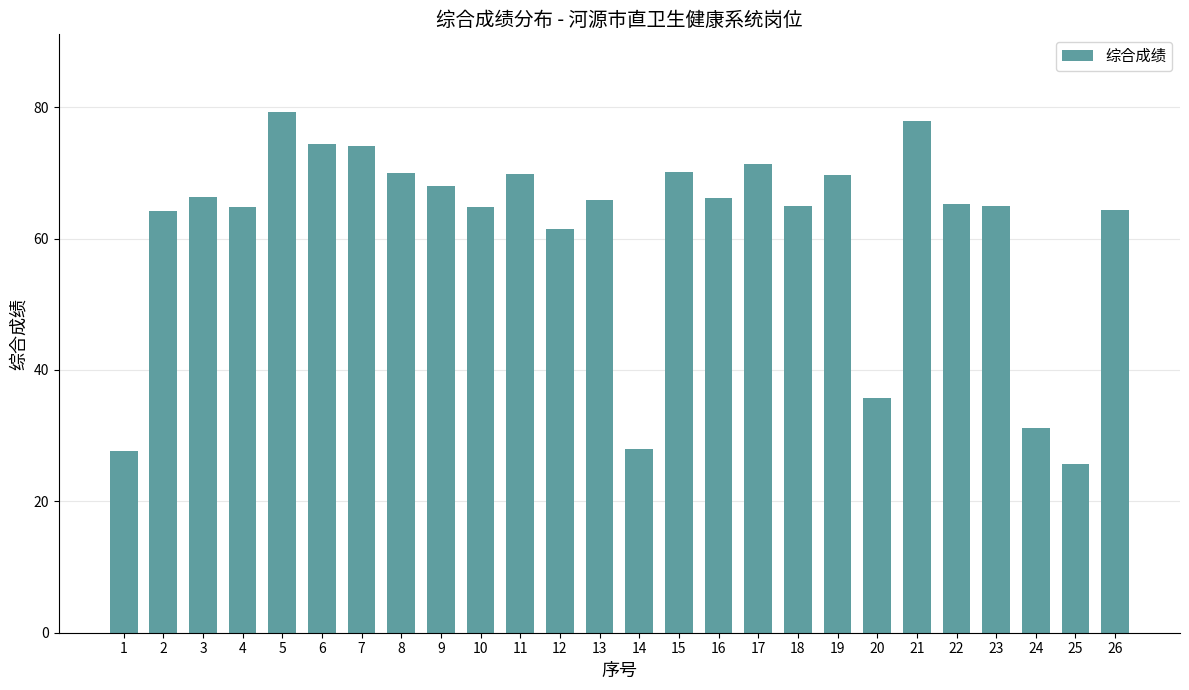

Approximately how many times larger is the value at 22 compared to 10?

1.0